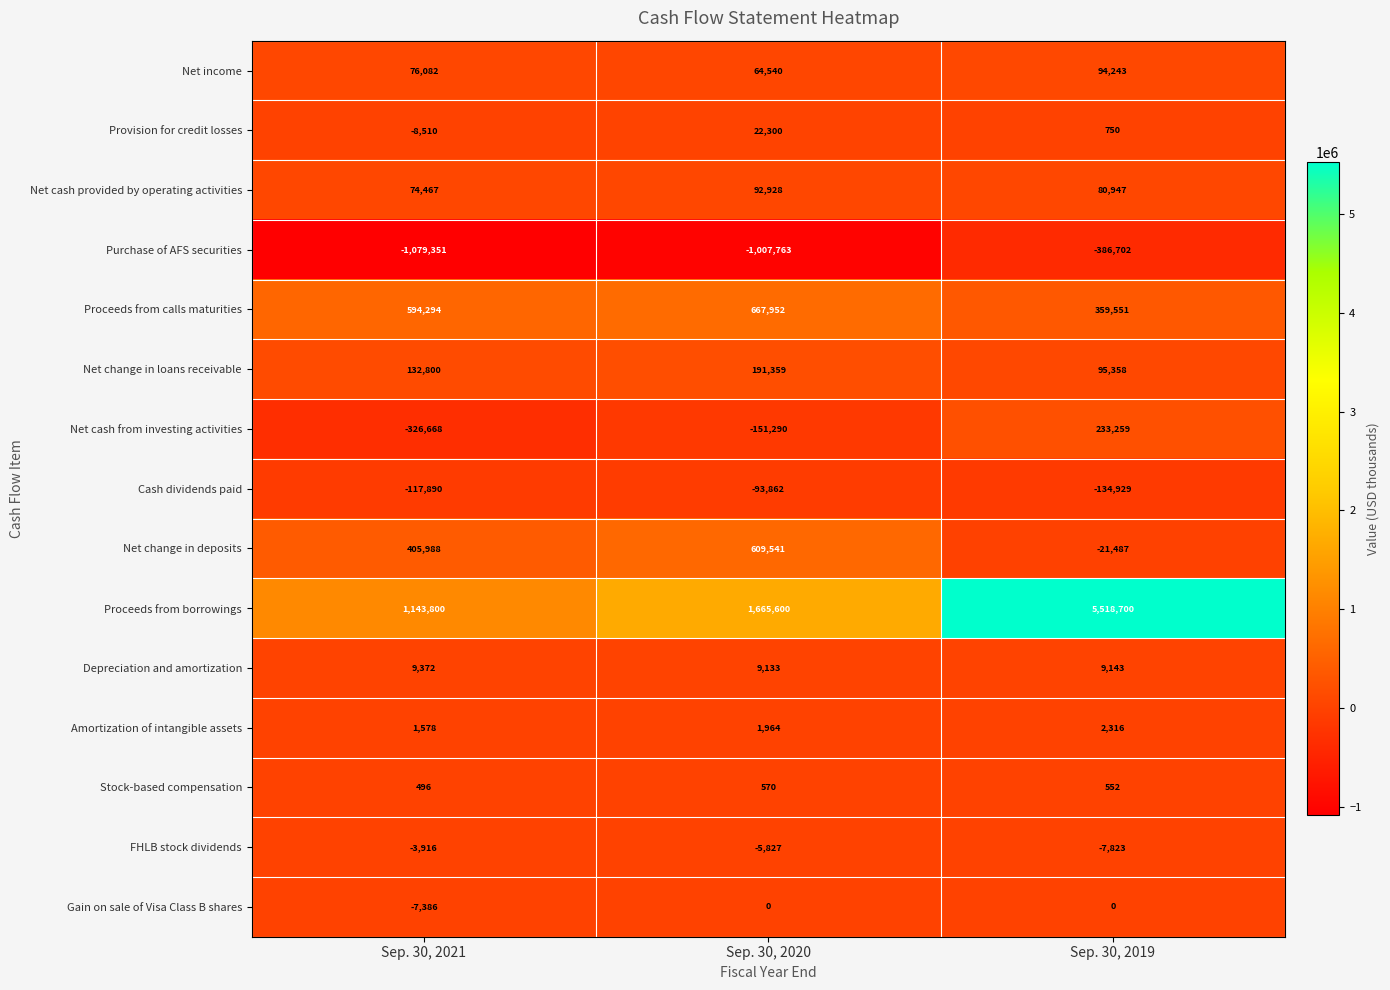

At which category does the chart reach its peak across all series?

Sep. 30, 2019